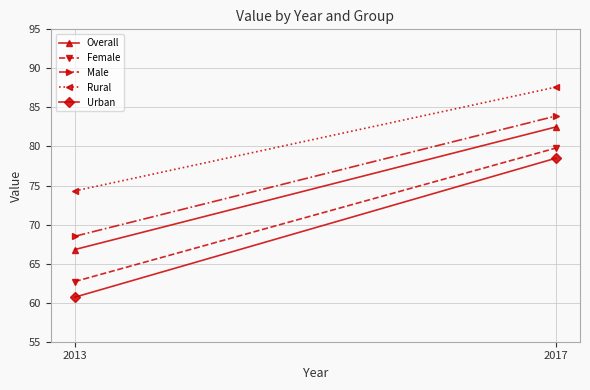

What is the difference between the maximum and minimum values in the Urban series?

17.8